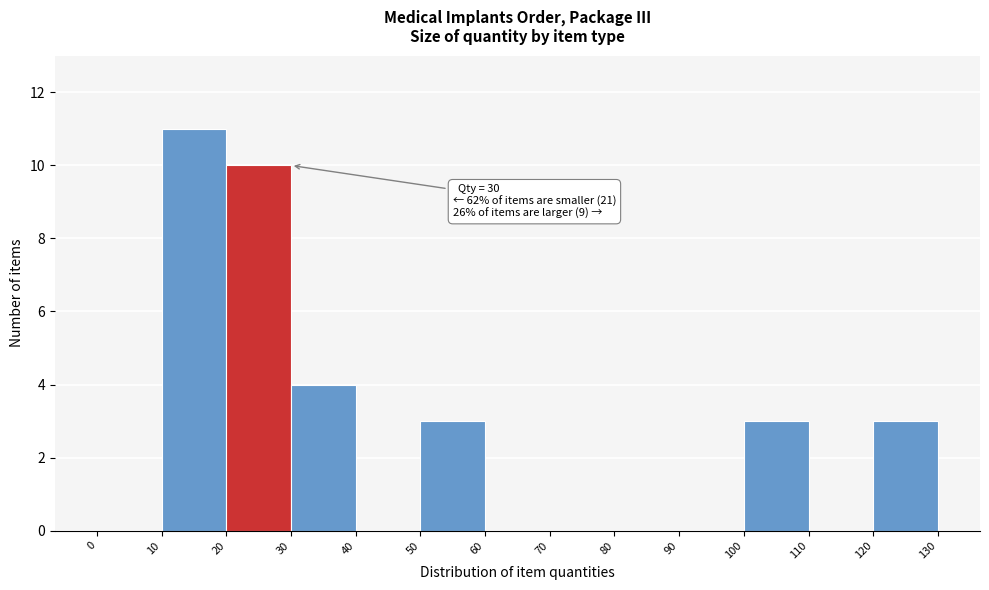

Over which range of the x-axis is the bar tallest?

10 to 20